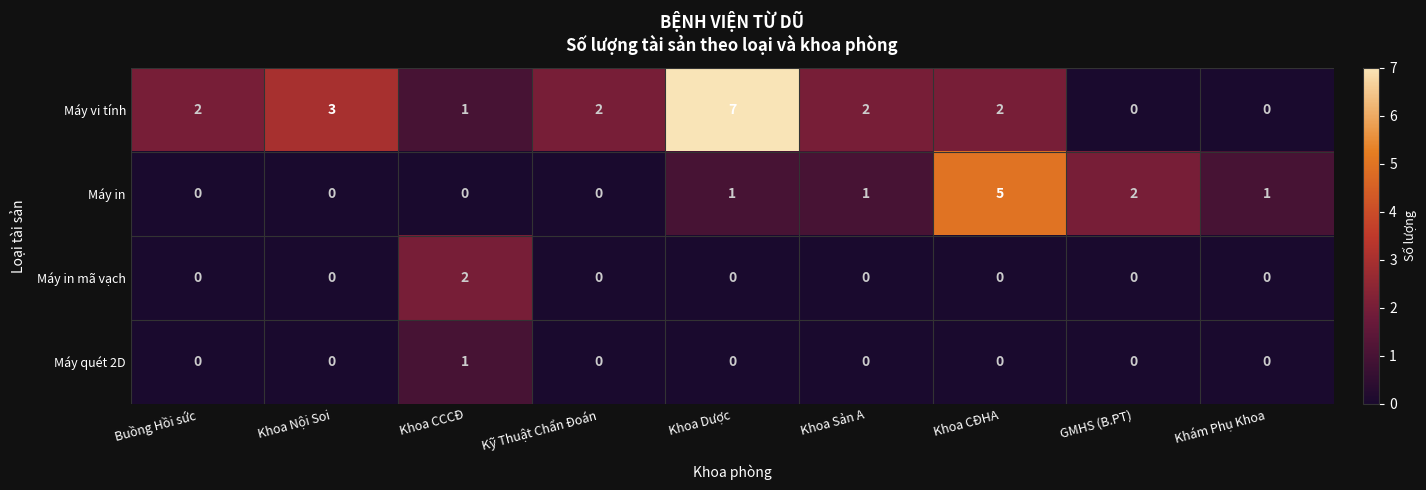

How many data points in Máy in mã vạch are above 0?

1